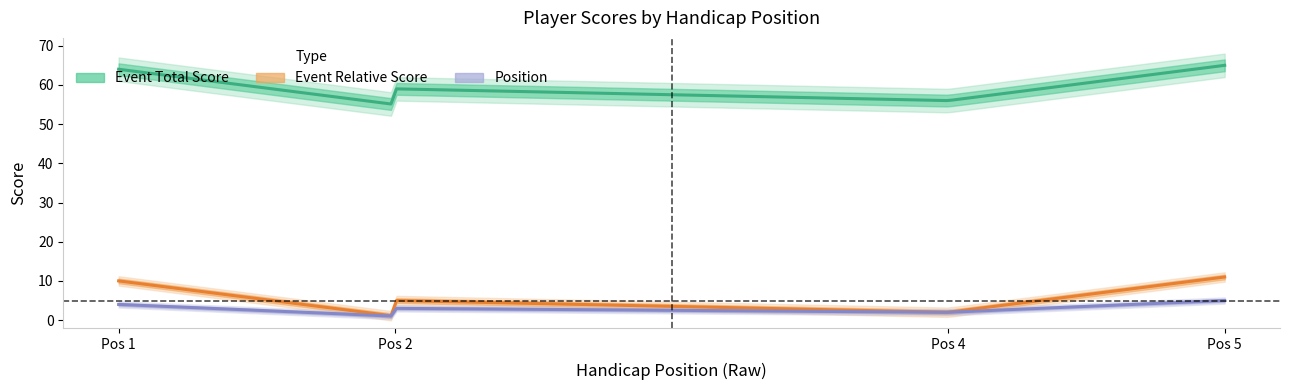

Where does the position_raw series first go above 3?

1